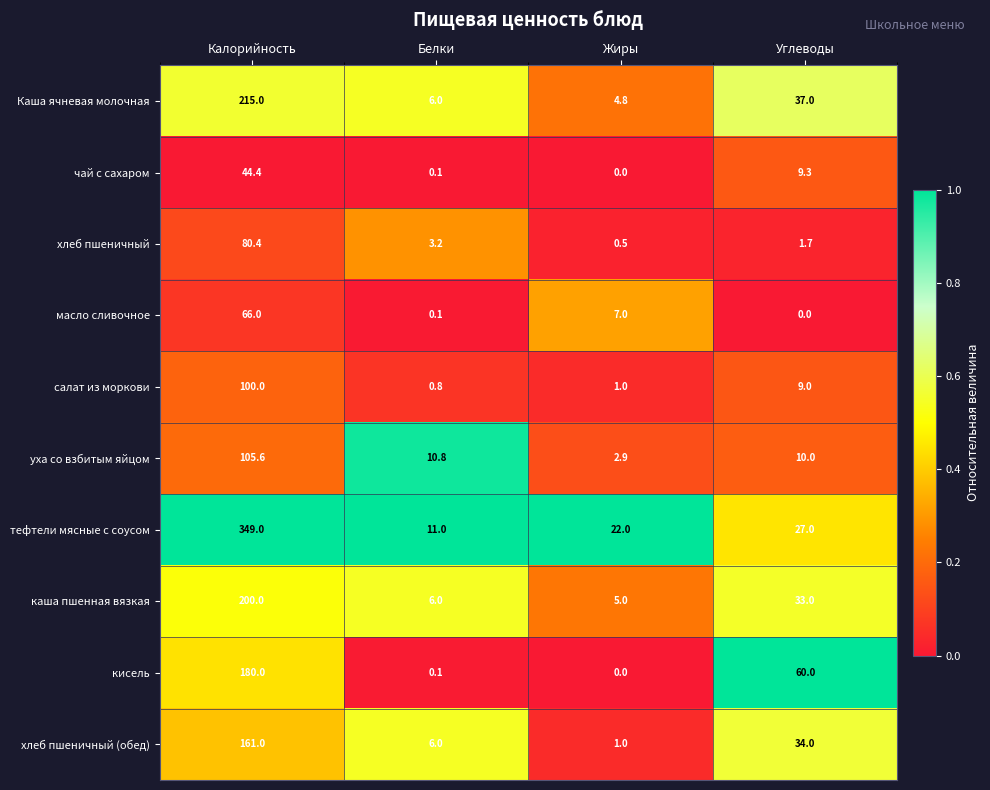

Which series has the largest range (max minus min)?

тефтели мясные с соусом